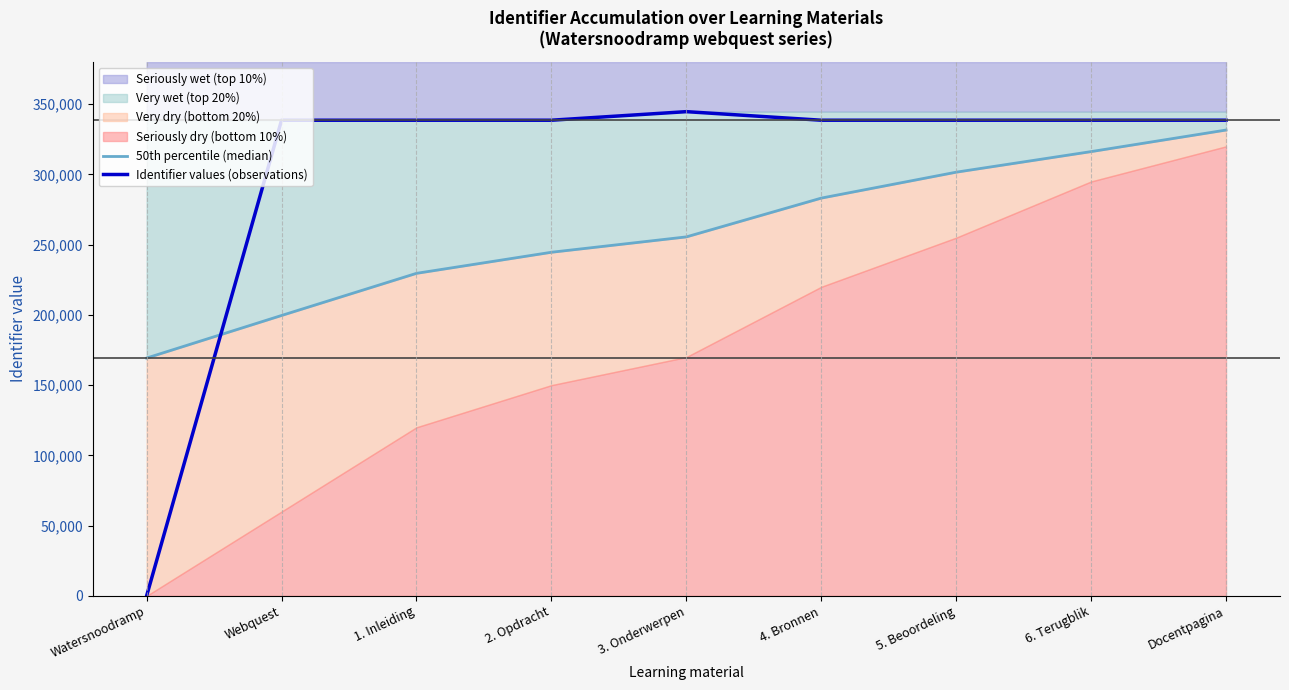

List the labels in order of 50th percentile (median) value, largest first.

Docentpagina, 6. Terugblik, 5. Beoordeling, 4. Bronnen, 3. Onderwerpen, 2. Opdracht, 1. Inleiding, Webquest, Watersnoodramp